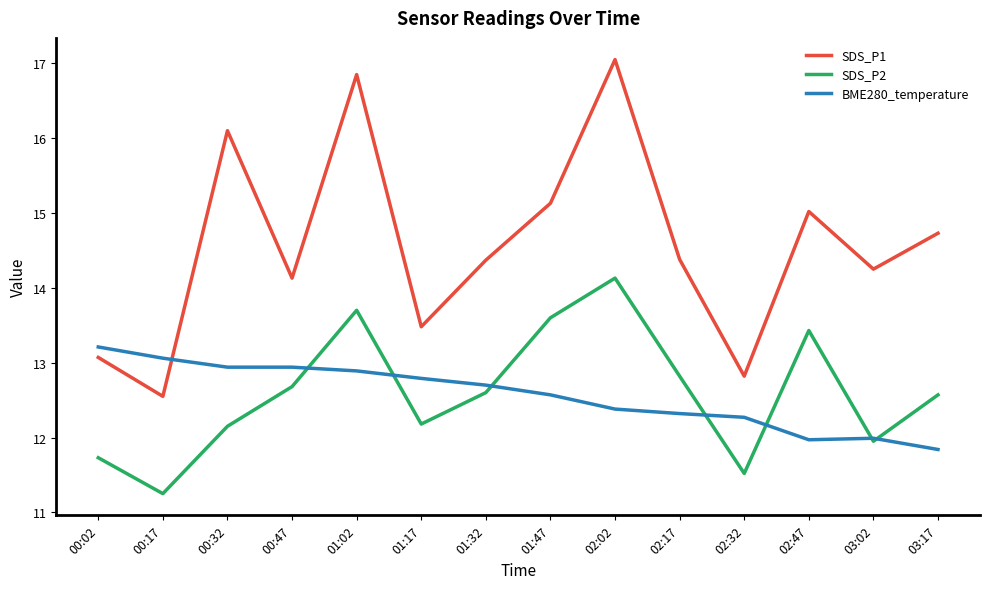

Which series has the largest range (max minus min)?

SDS_P1